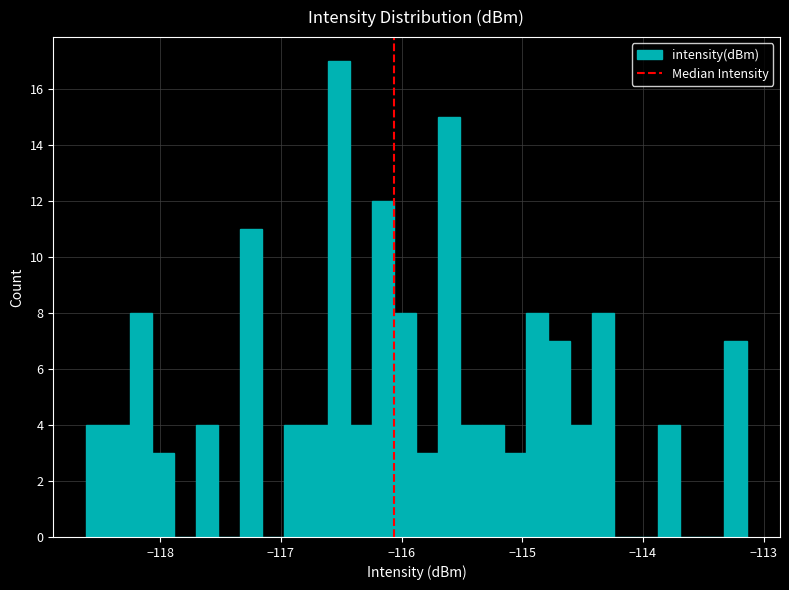

Read against the x-axis, roughly where is the centre of the tallest bar?

-116.5